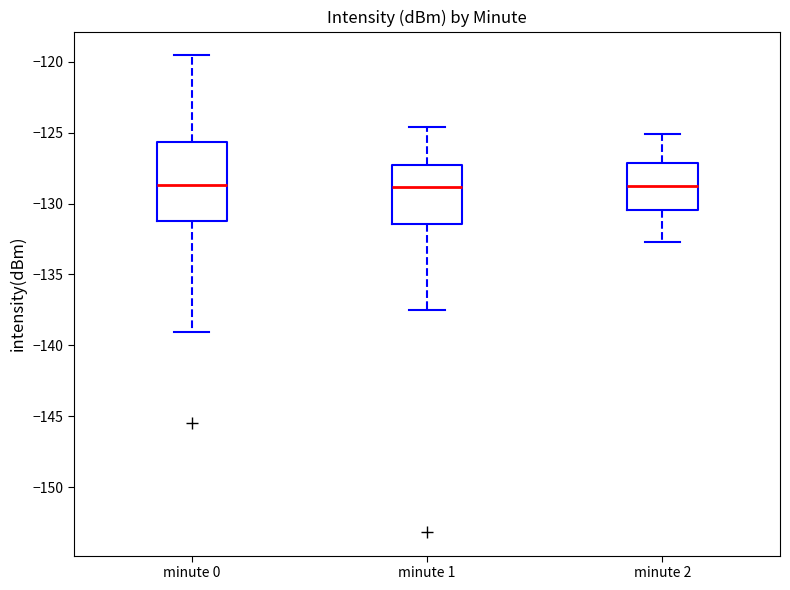

Comparing the boxes themselves (not the whiskers), which one is the tallest?

minute 0